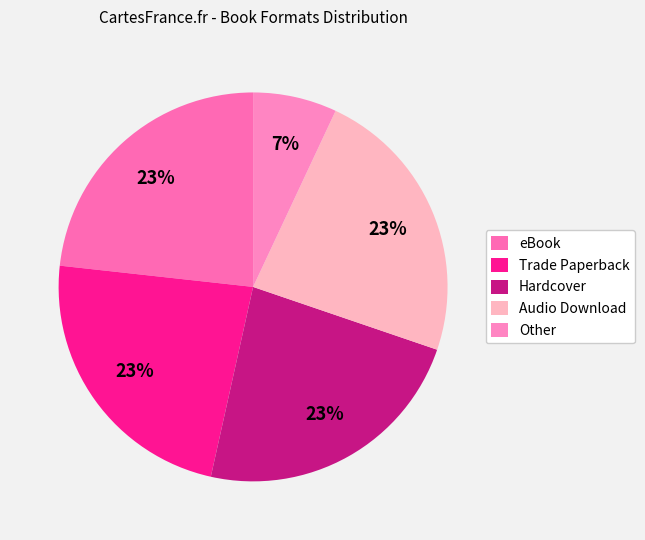

What is the ratio of the value at Hardcover to the value at Other?

3.3